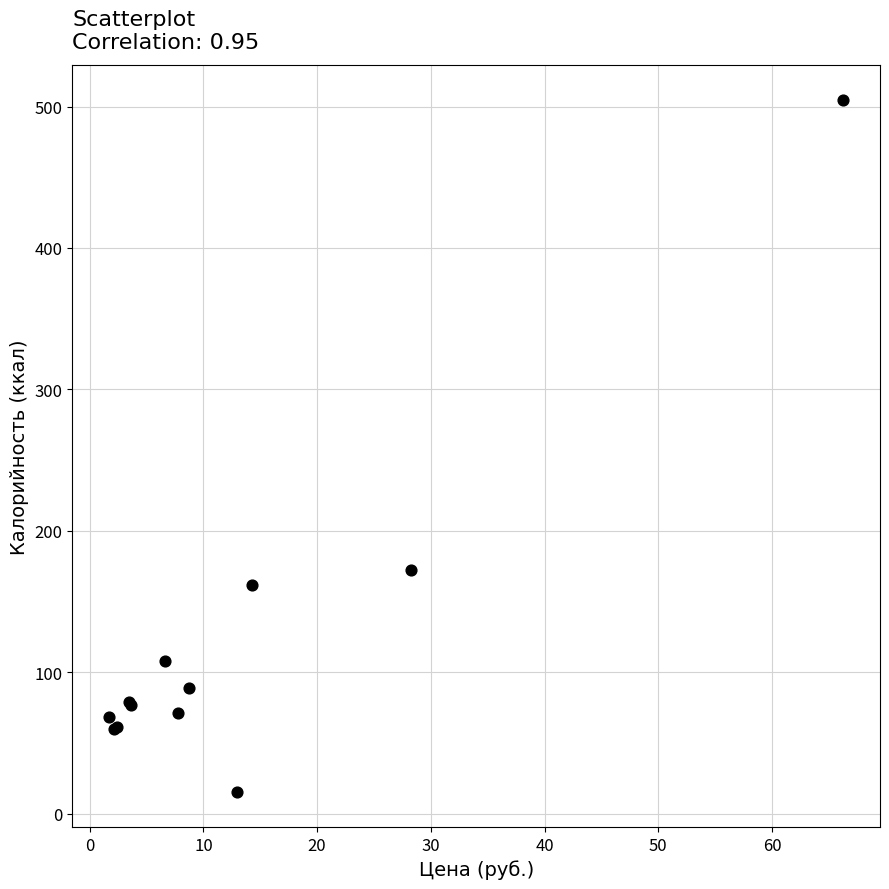

What Y value in the scatter plot is closest to 260?

172